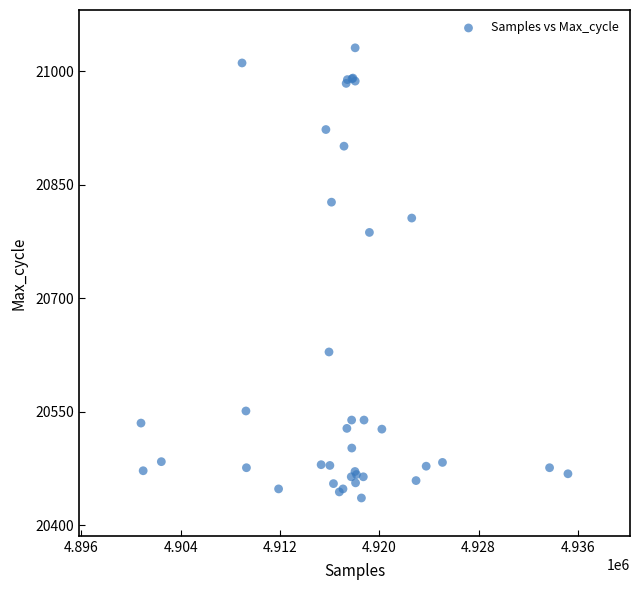

What Y value in the scatter plot is closest to 20733?

20787